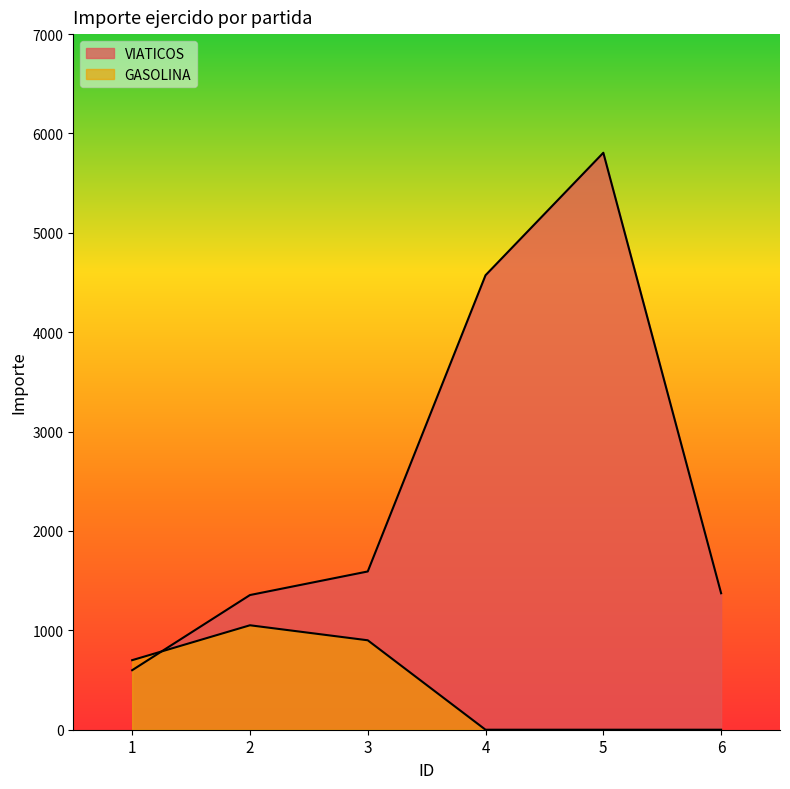

How many values in the GASOLINA series exceed 699?

3